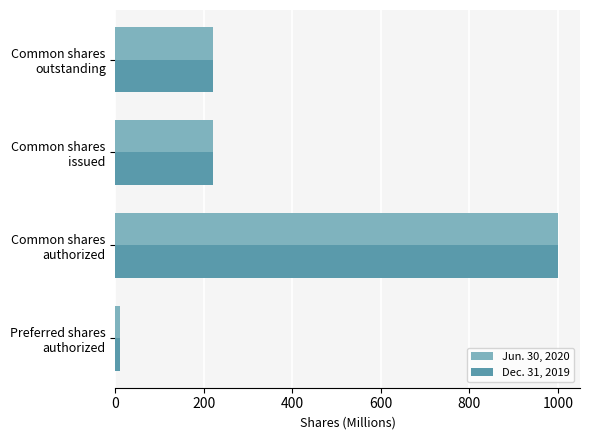

How many series are shown in this chart?

2